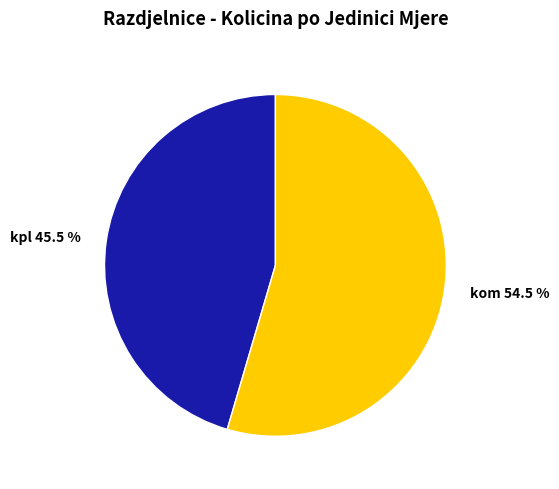

Is there any slice that represents more than half of the pie?

Yes